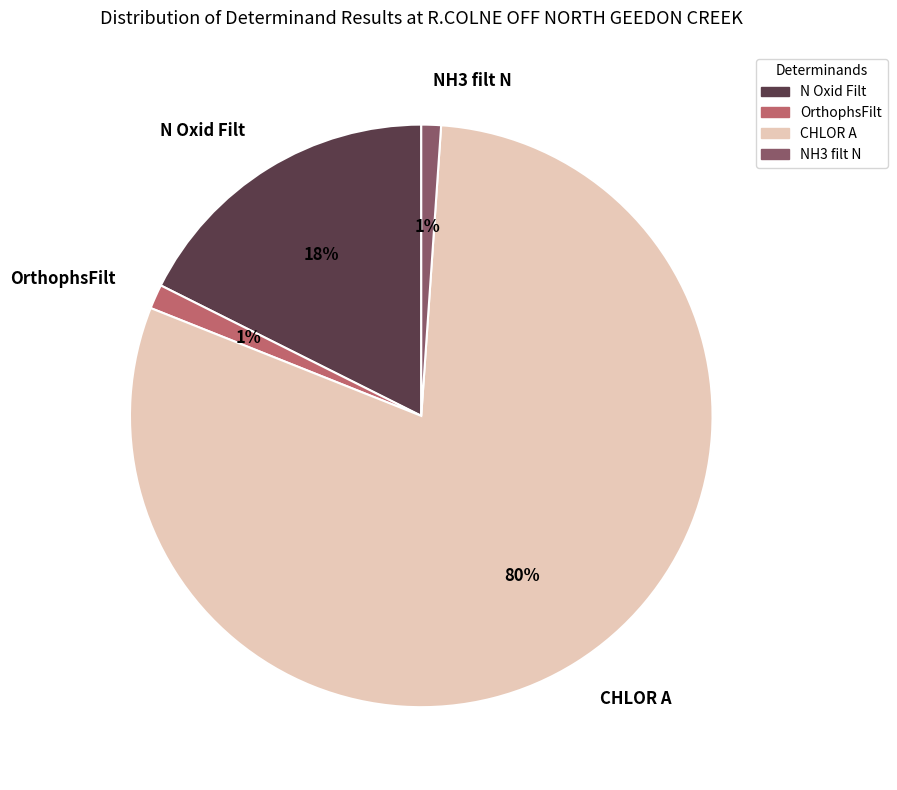

What is the majority slice?

CHLOR A